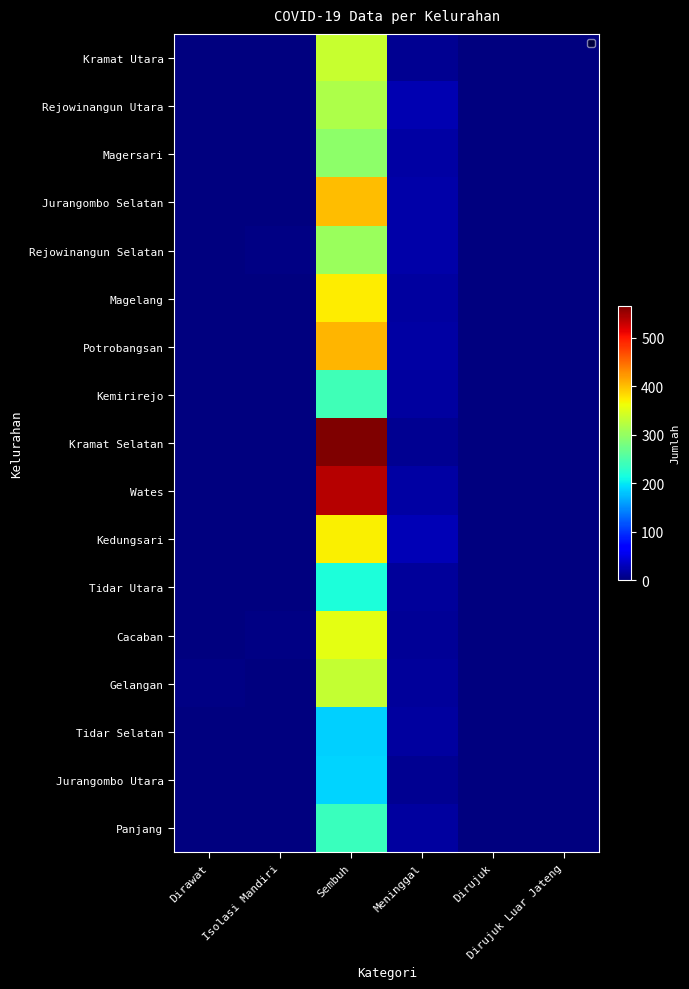

What is the sum of the Kedungsari values at Dirujuk Luar Jateng and Meninggal?

27